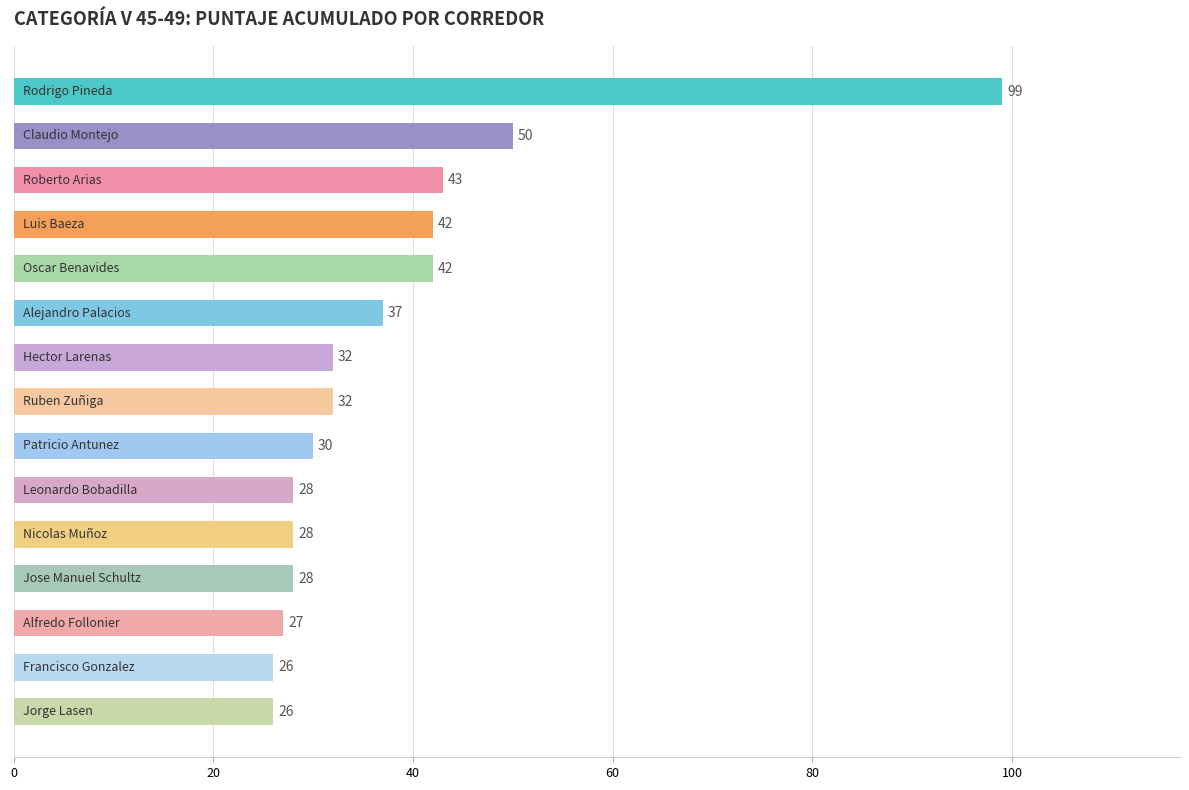

Are the bars horizontal?

Yes